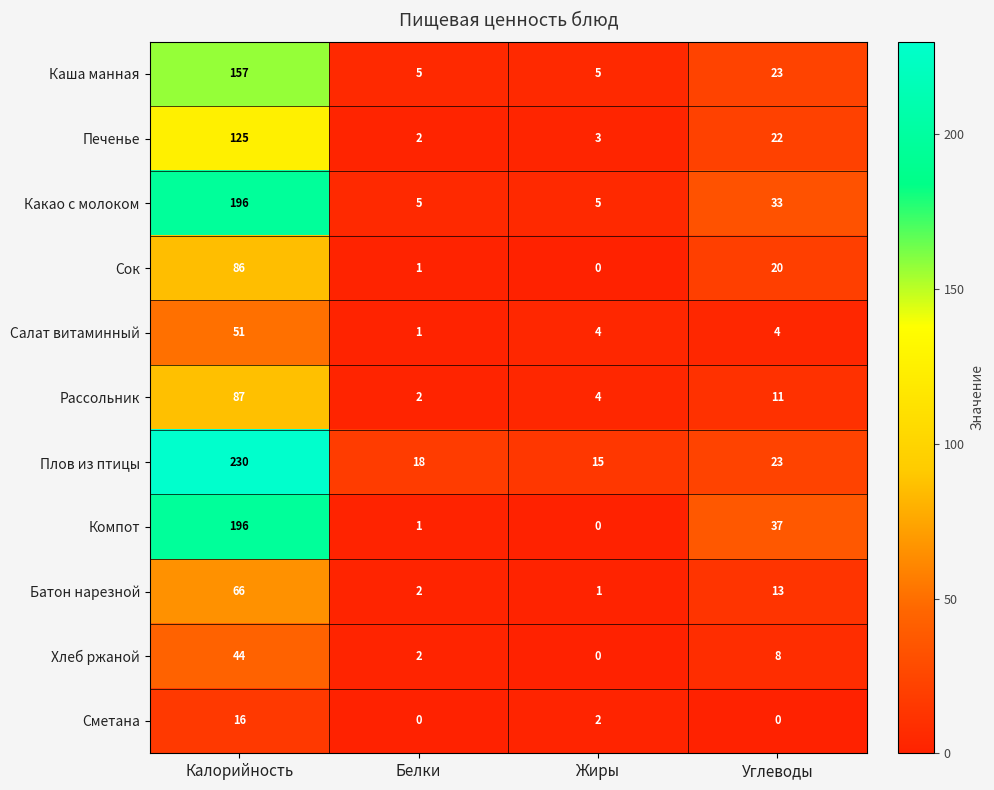

At which label does Компот reach its peak?

Калорийность